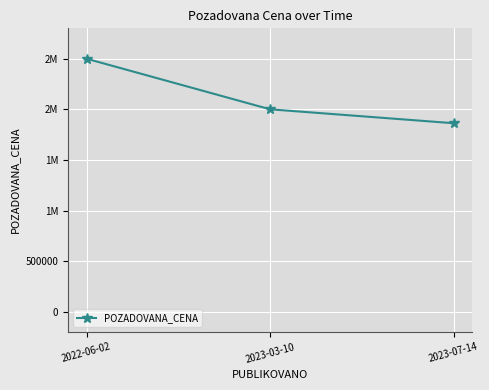

What is the minimum value shown in the chart?

1862610